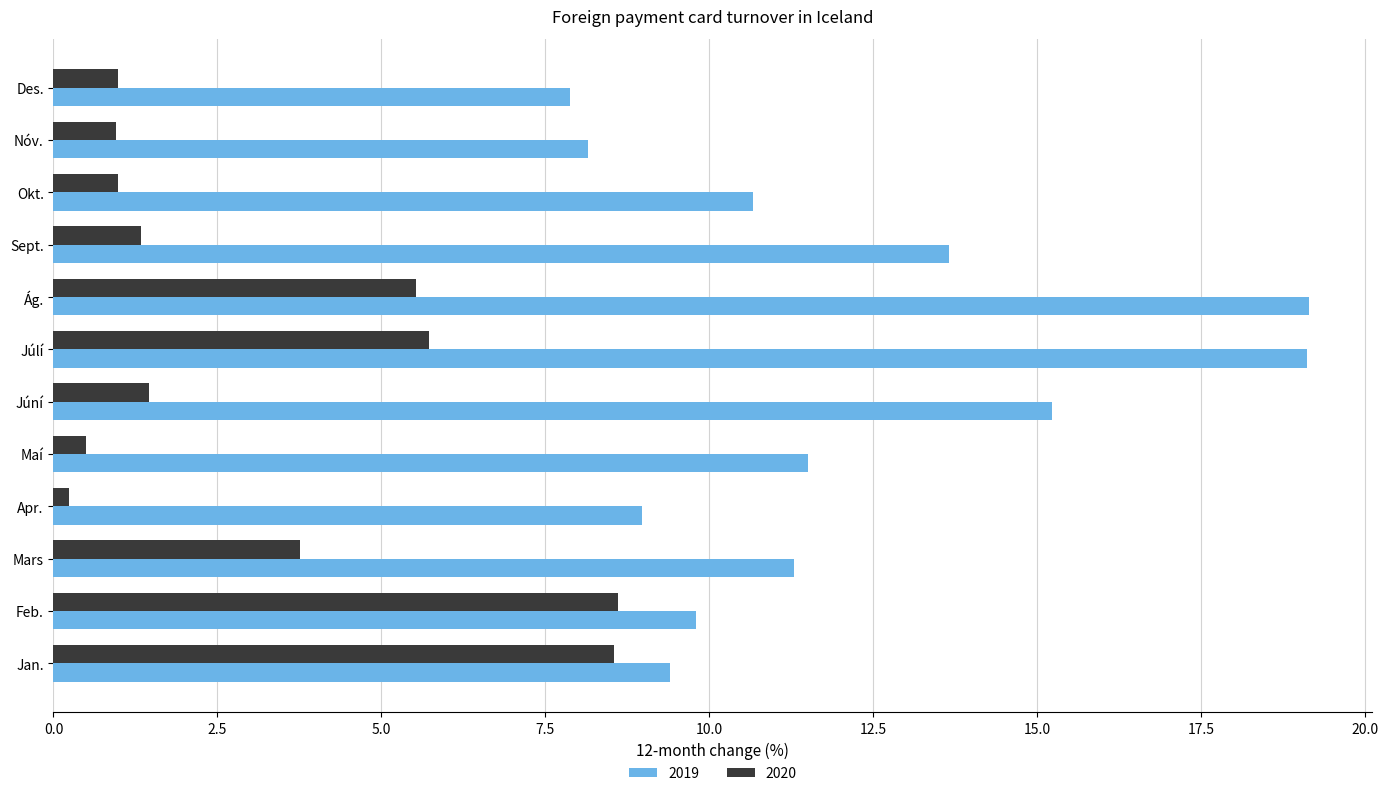

How many data points does each series have?

12